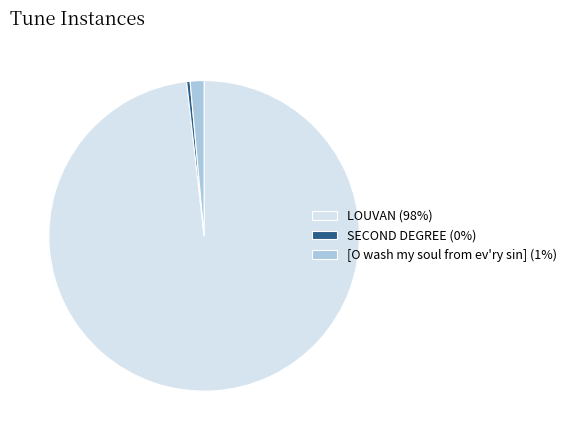

Rank the categories by value from lowest to highest.

SECOND DEGREE, [O wash my soul from ev'ry sin], LOUVAN